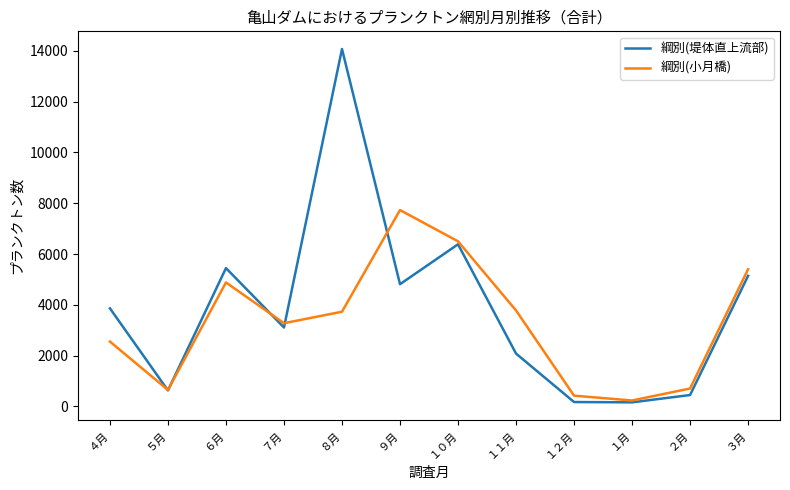

Between ４月 and ９月, which series saw the biggest shift?

綱別(小月橋)